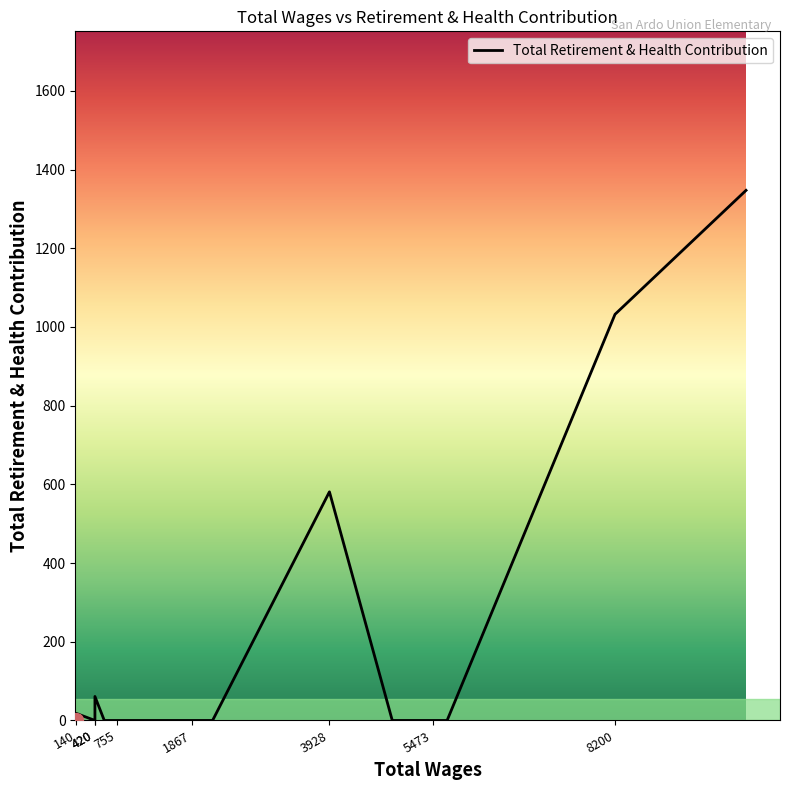

Where is the first local minimum?

420.0